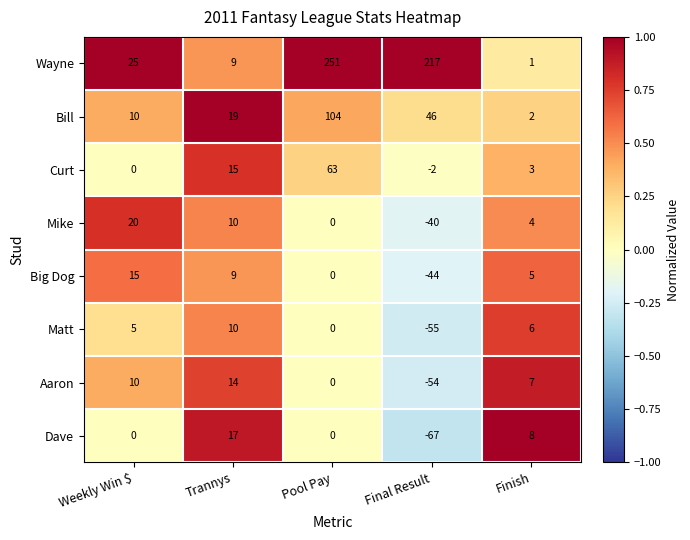

What is the difference between the Matt values at Trannys and Final Result?

65